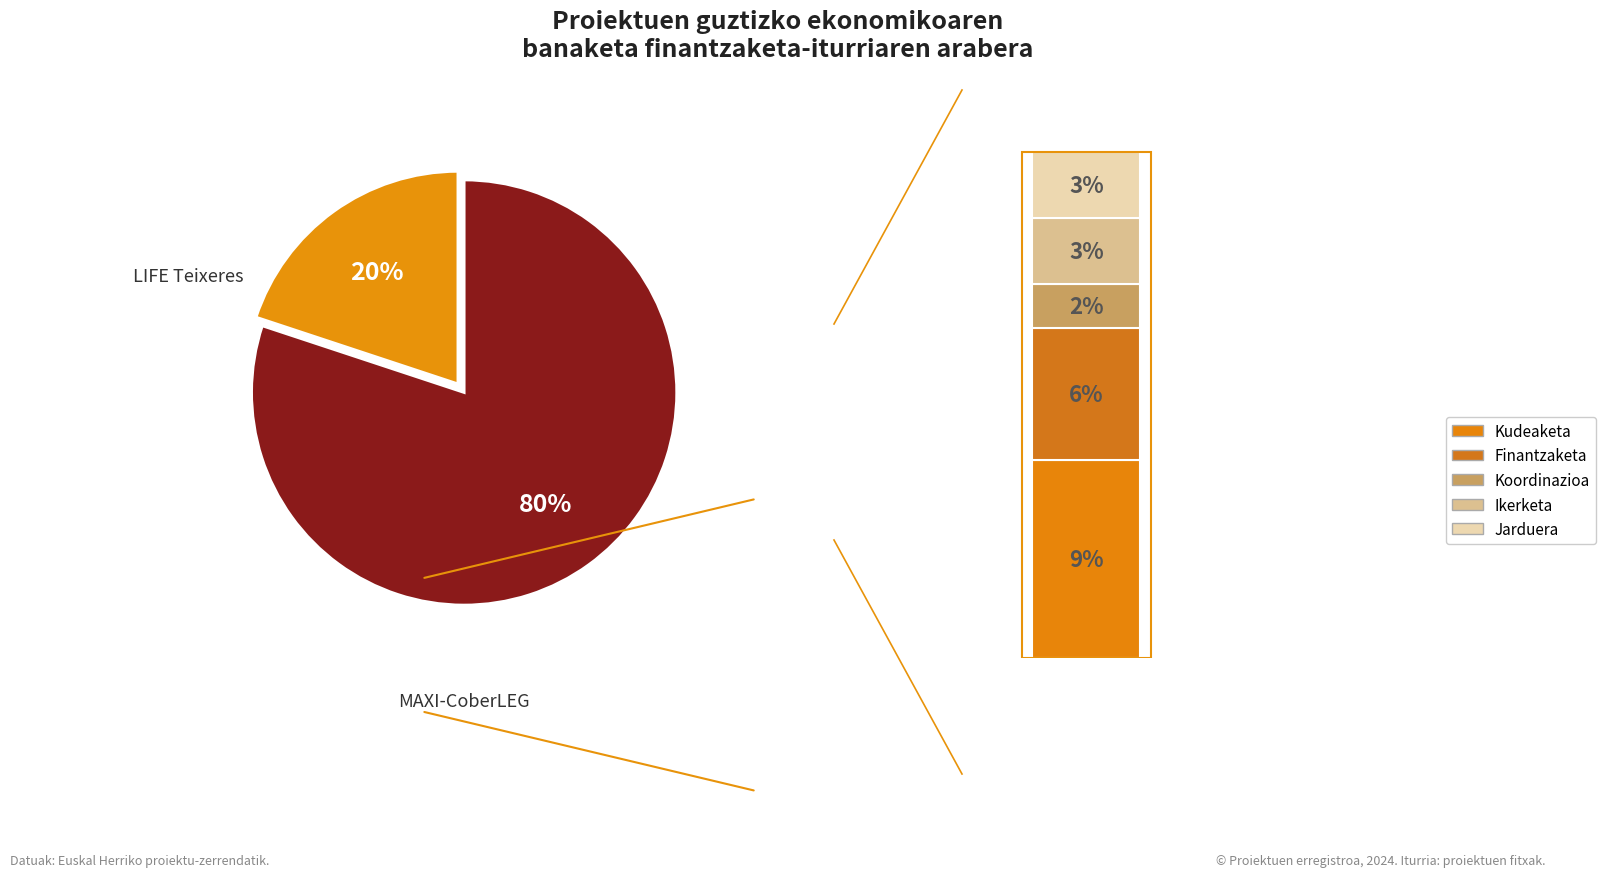

Is there any slice that represents more than half of the pie?

Yes